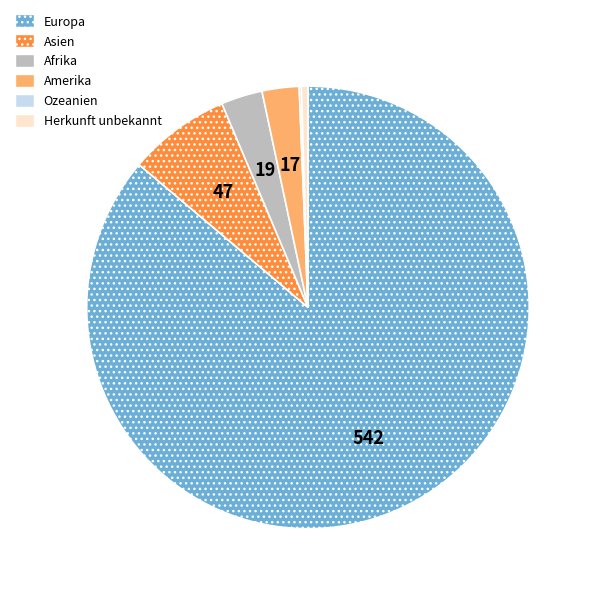

Which slice is the largest?

Europa